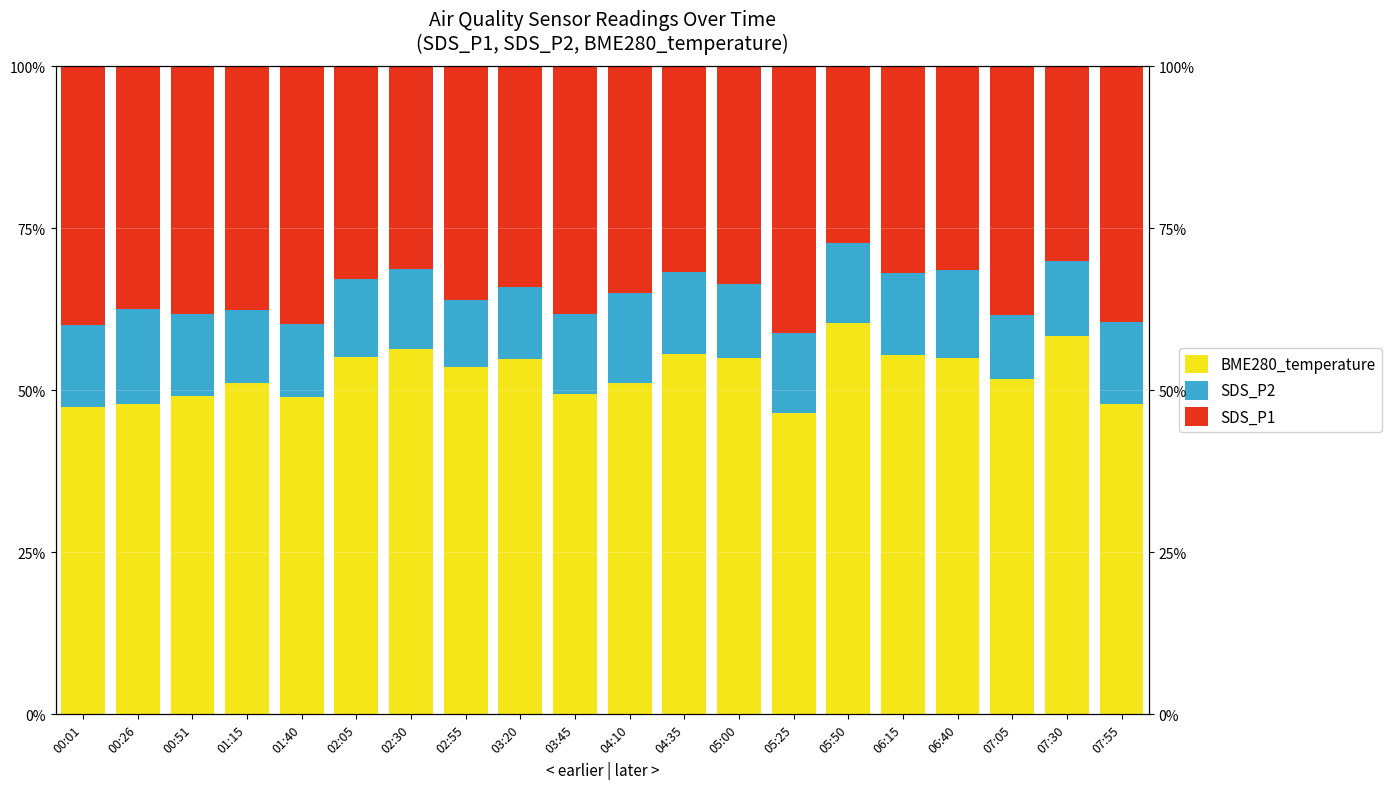

The value of SDS_P1 at 00:26 is 53.8. True or false?

False